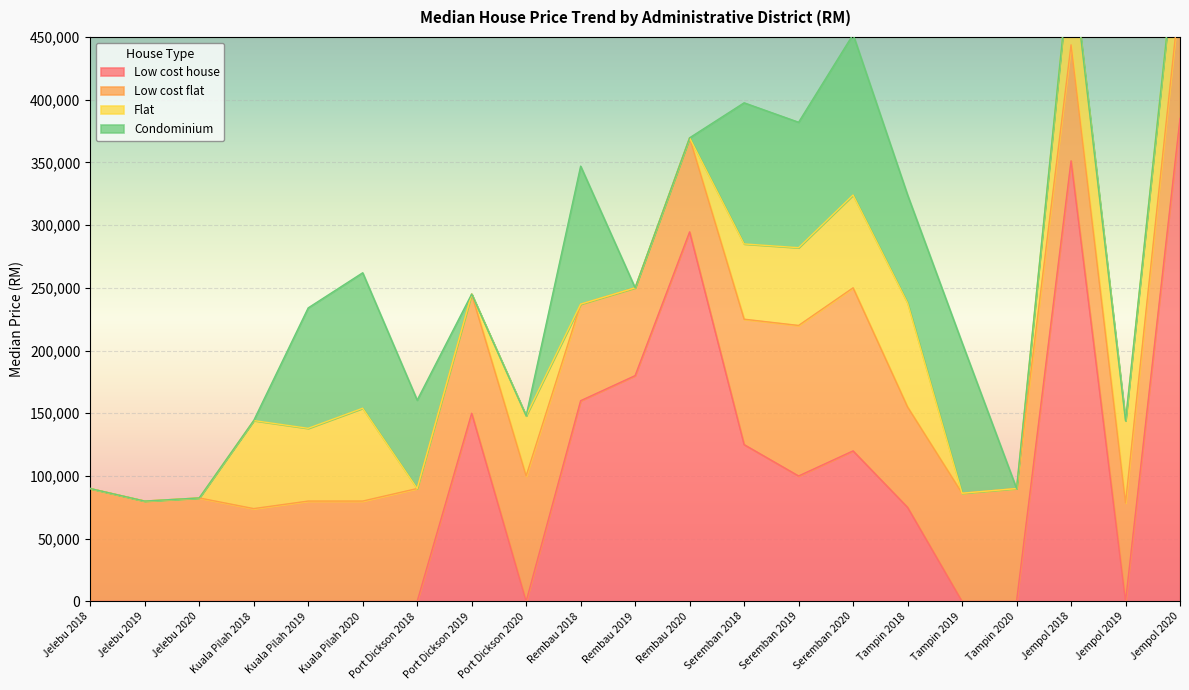

What is the approximate value of Condominium at Seremban 2019?

100000